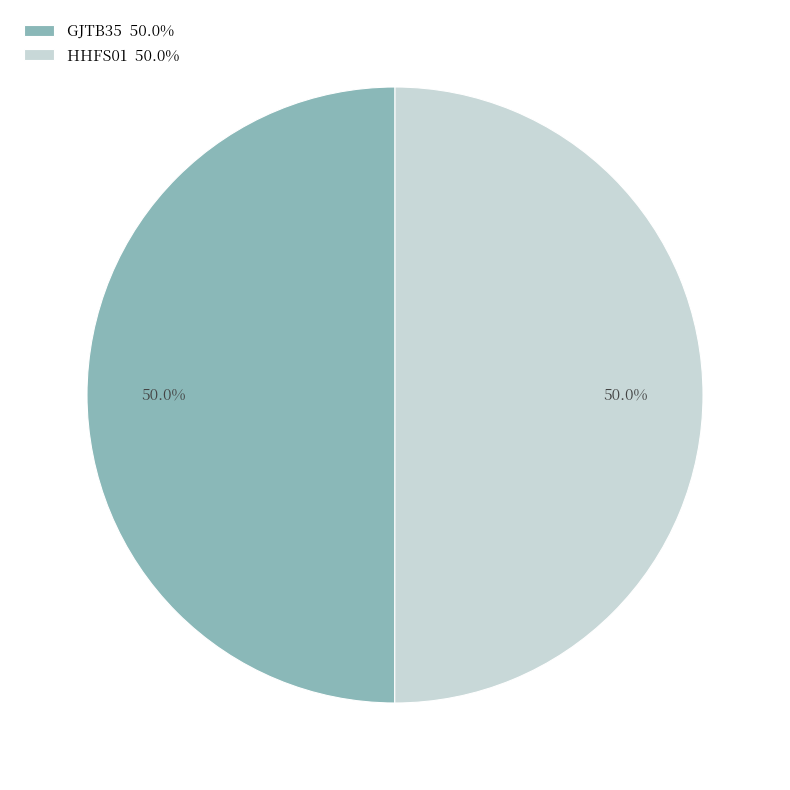

Approximately how many times larger is the value at HHFS01 compared to GJTB35?

1.0